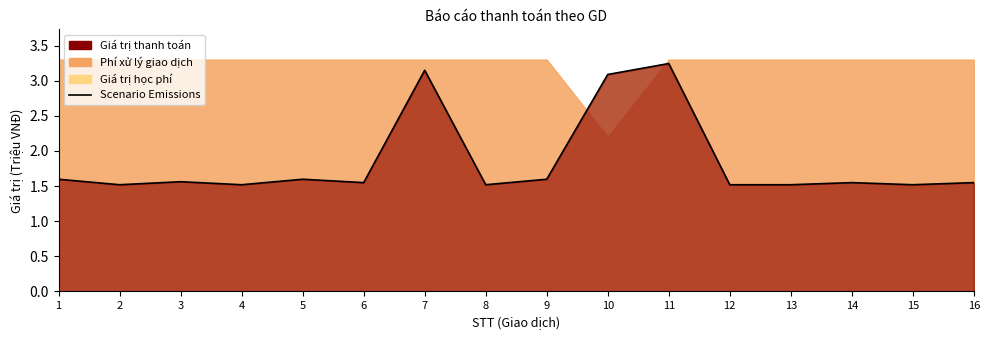

What is the average value?

1.8